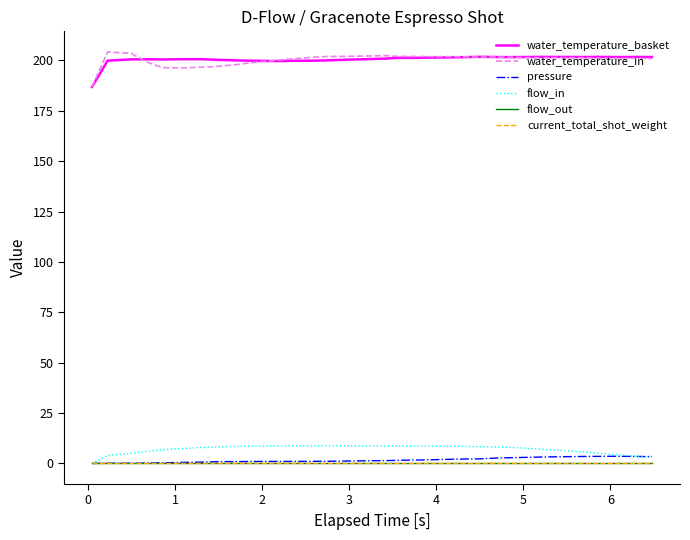

True or false: current_total_shot_weight has more than 2 interior local peaks.

False